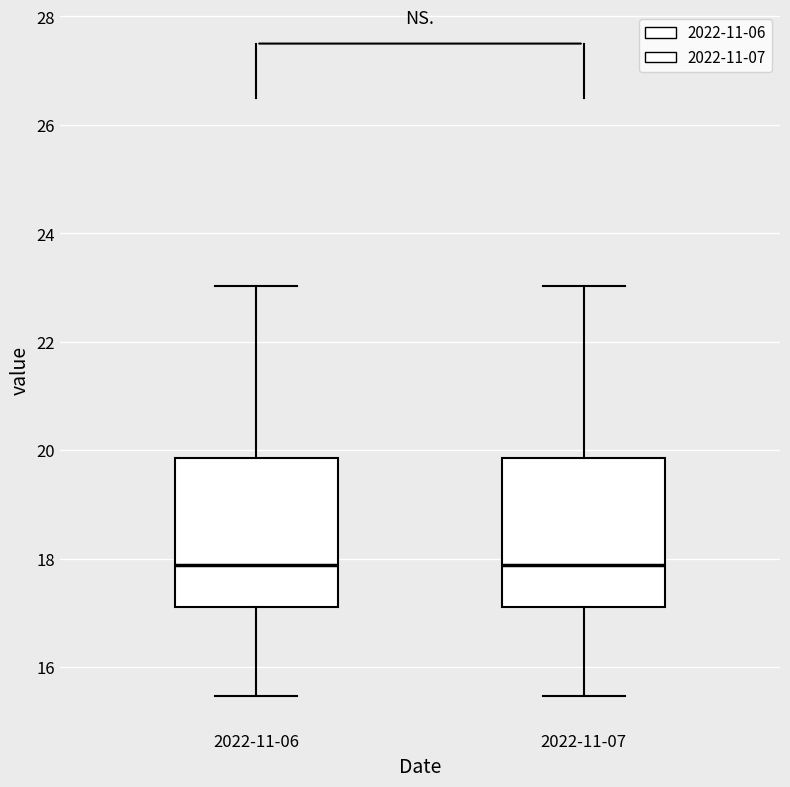

Reading left to right, transcribe this box plot: for each box, give where its median line is, the range the box spans, and where its two whiskers end, as read against the y-axis. The values are not printed on the chart, so give them approximately, as read against the axis.

2022-11-06: median 17.8, box 17.2 to 19.8, whiskers 15.4 to 23.0
2022-11-07: median 17.8, box 17.2 to 19.8, whiskers 15.4 to 23.0